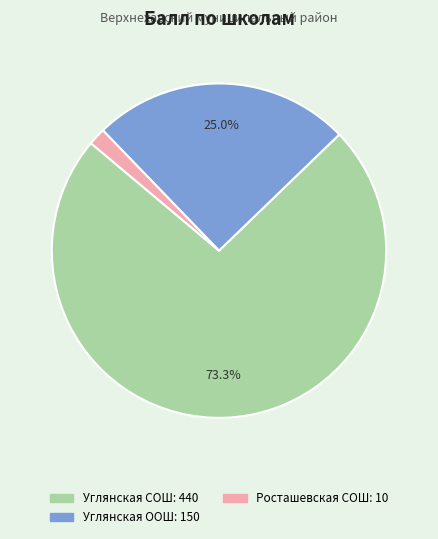

How many segments does this pie chart have?

3